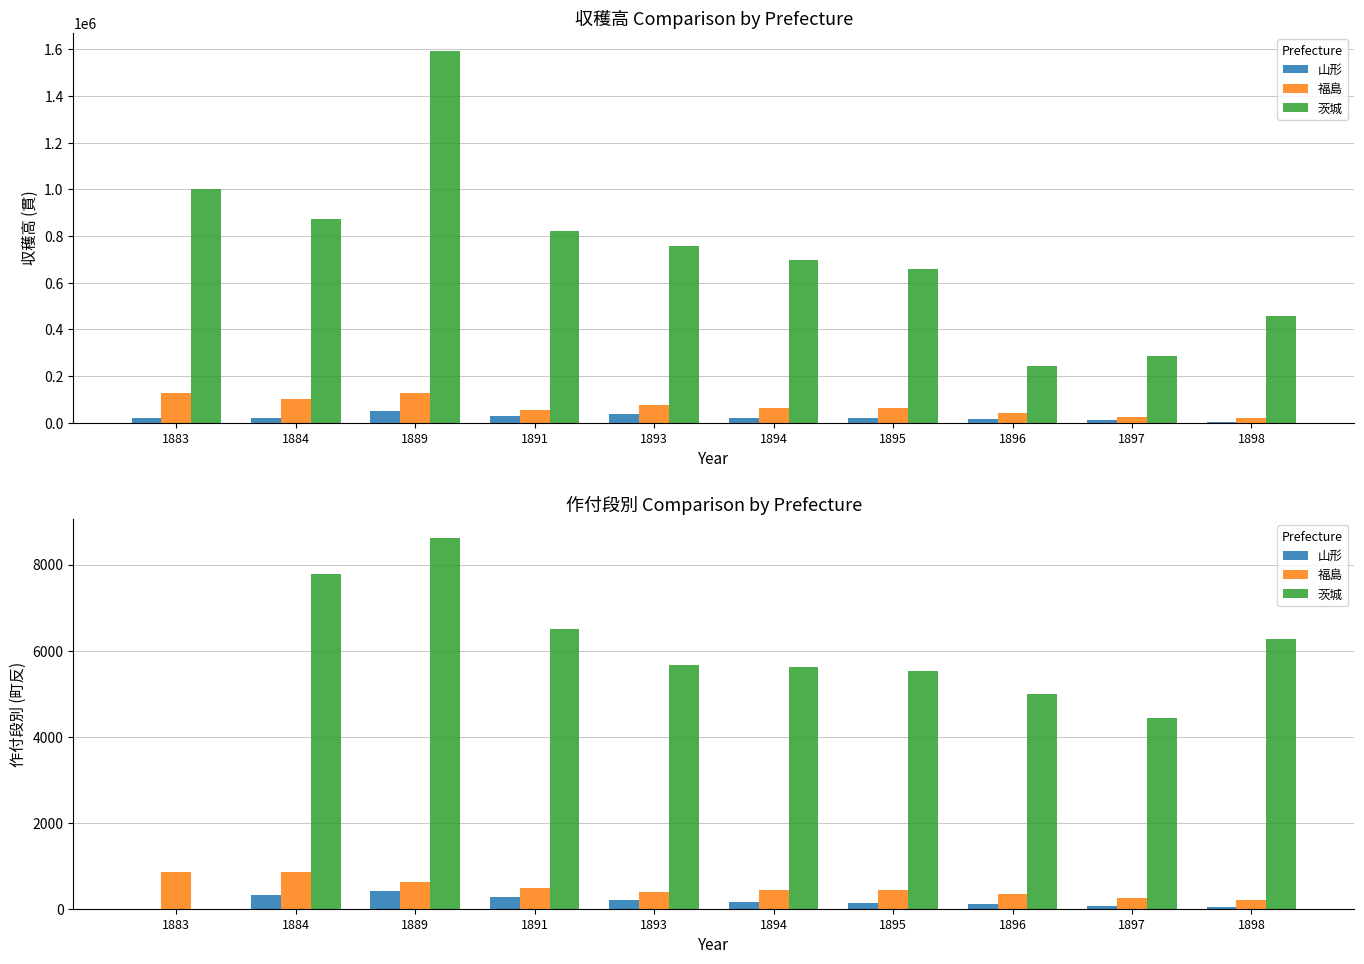

What is the value of the 福島 bar at the 9th from the left?

255.8